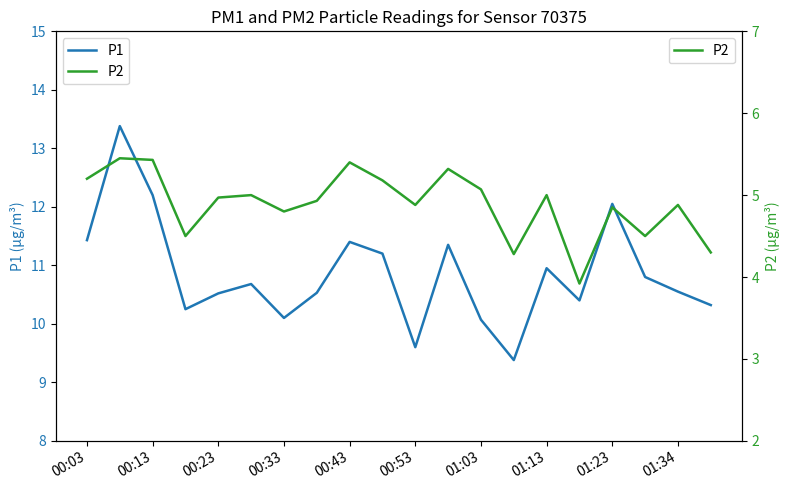

List the series in order of their overall mean, highest first.

P1, P2